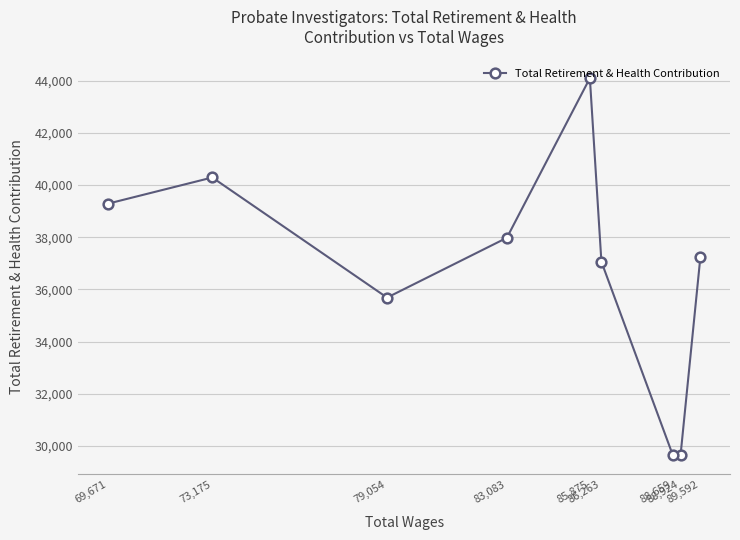

What is the greatest value displayed?

44097